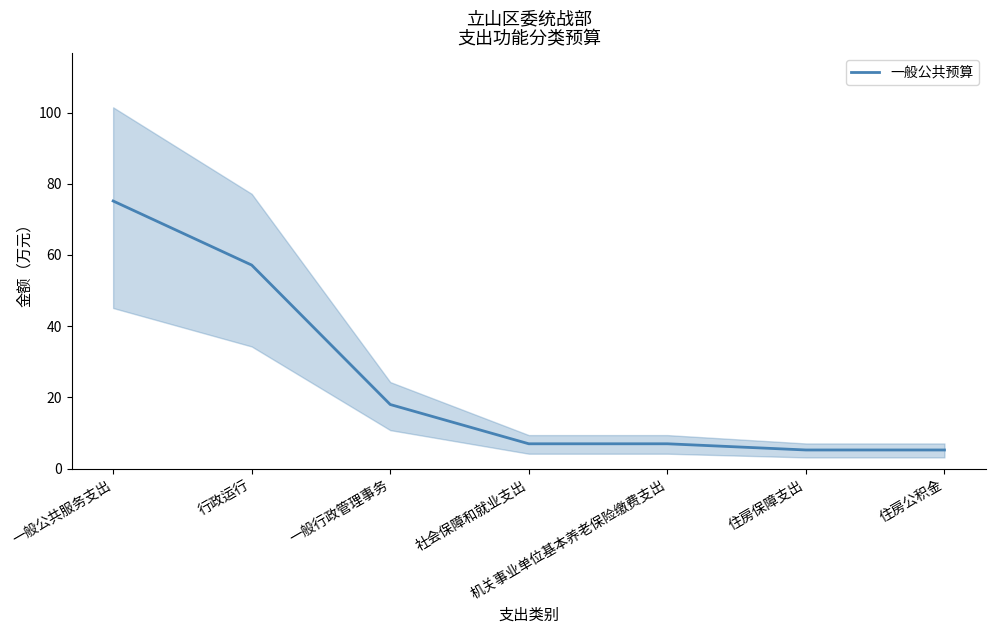

Reading left to right, extract all data points from this chart.

一般公共服务支出=75.2	行政运行=57.2	一般行政管理事务=18.0	社会保障和就业支出=7.0	机关事业单位基本养老保险缴费支出=7.0	住房保障支出=5.2	住房公积金=5.2